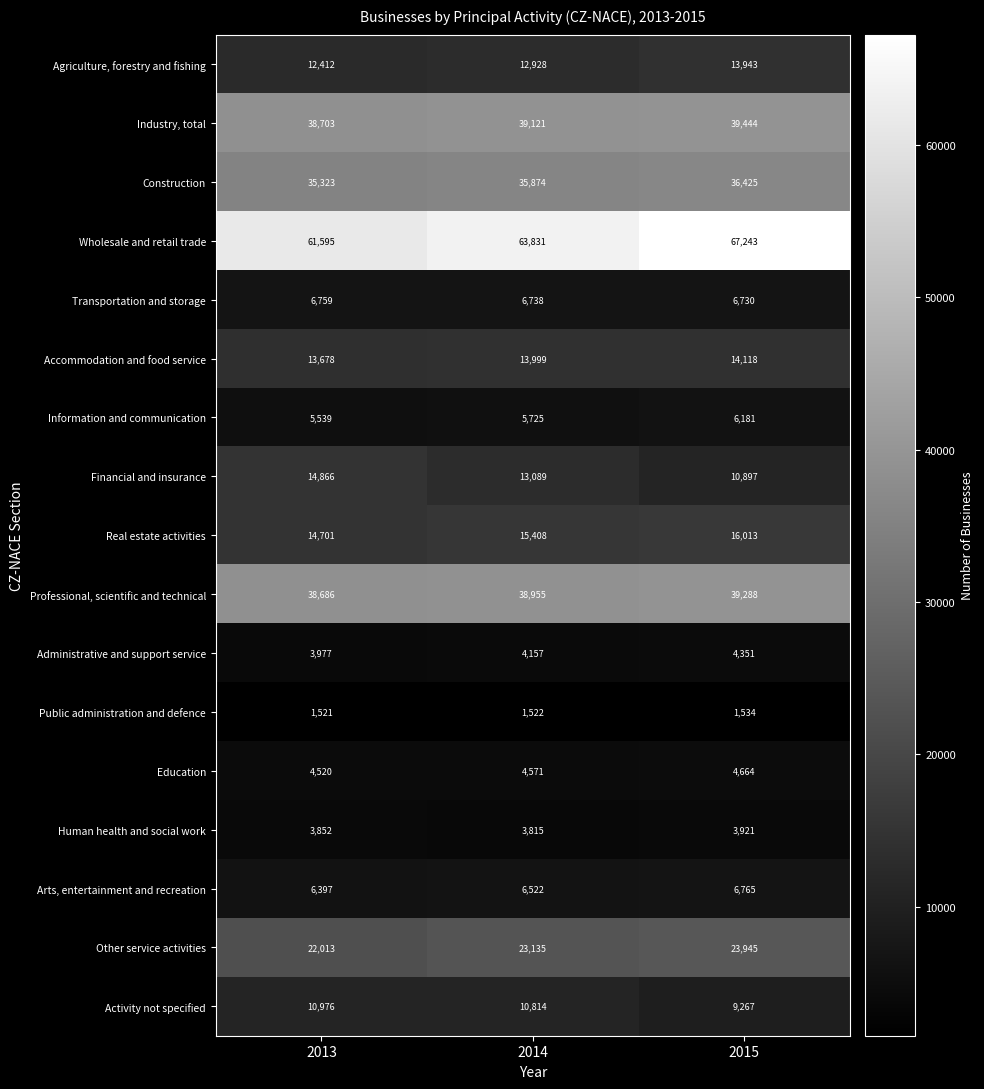

The value of Wholesale and retail trade at 2014 is 63831. True or false?

True